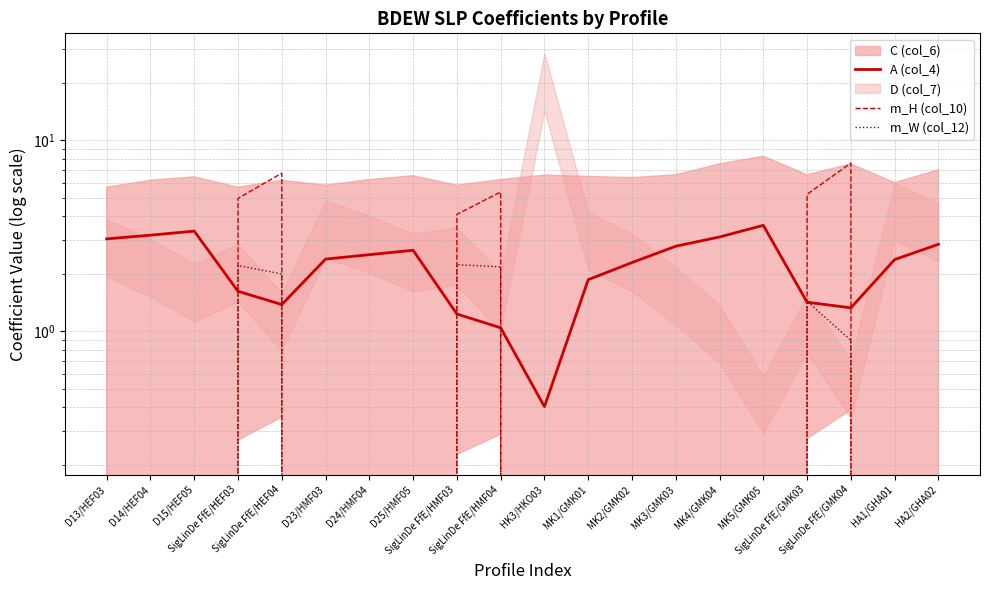

What is the approximate value of m_H (col_10) at SigLinDe FfE/HMF03?

4.1